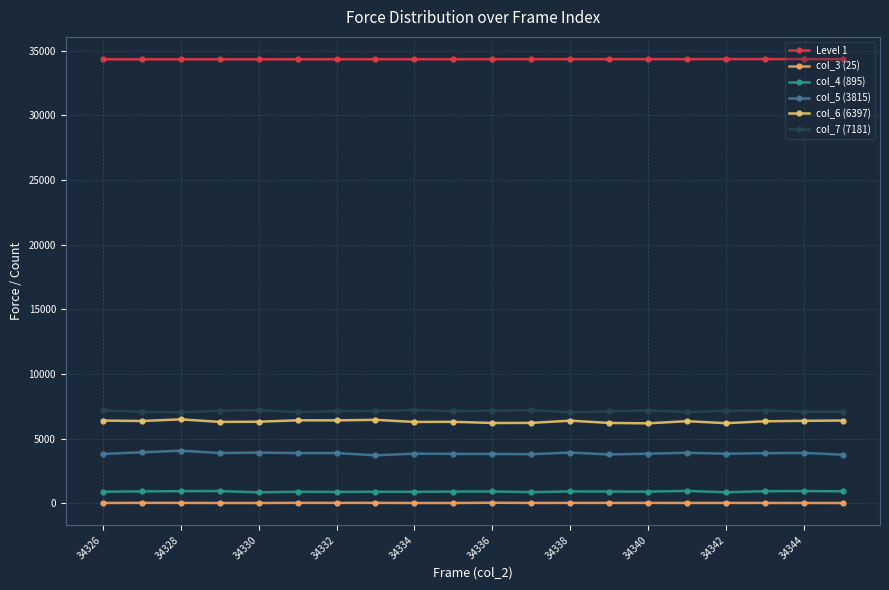

How many data points in col_4 (895) are less than 908?

10